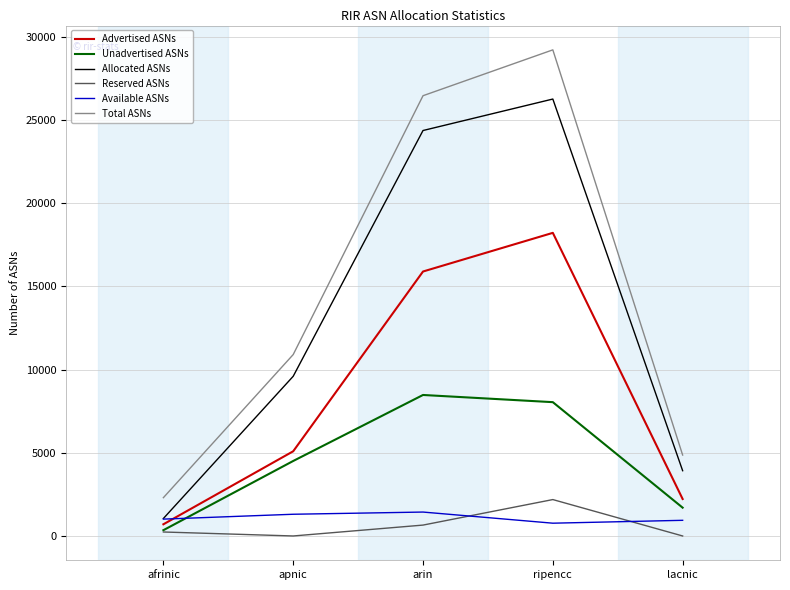

True or false: Reserved ASNs and Total ASNs intersect in this chart.

False